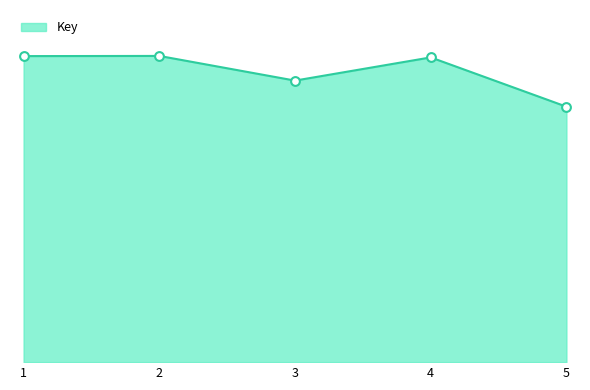

Approximately how many times larger is the value at 4 compared to 2?

1.0